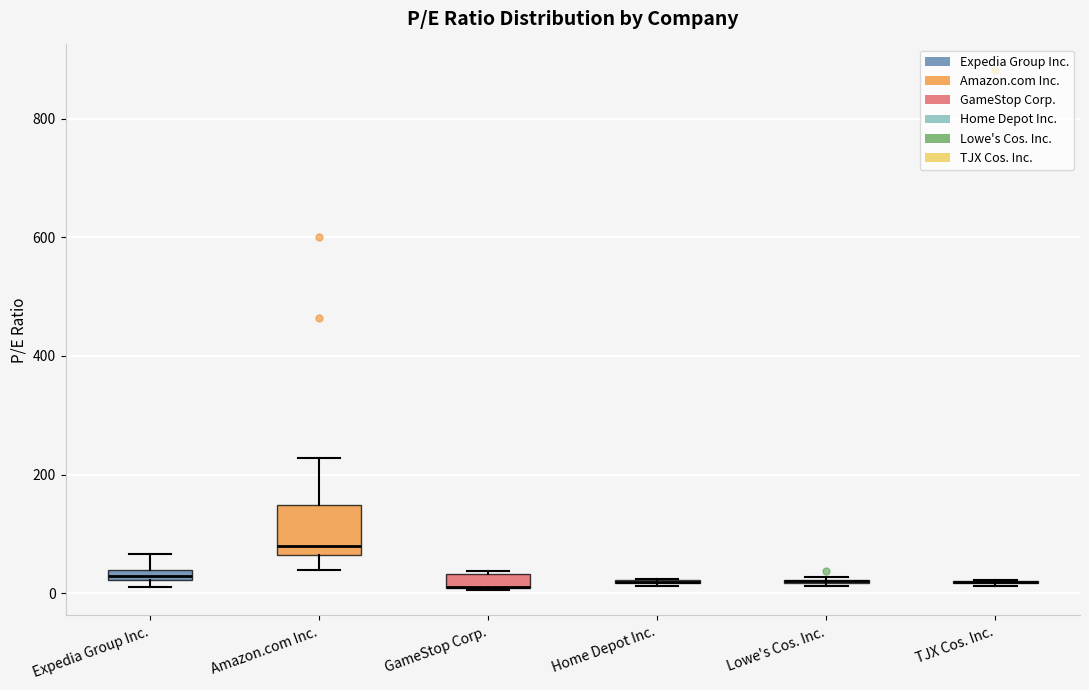

Comparing the boxes themselves (not the whiskers), which one is the tallest?

Amazon.com Inc.